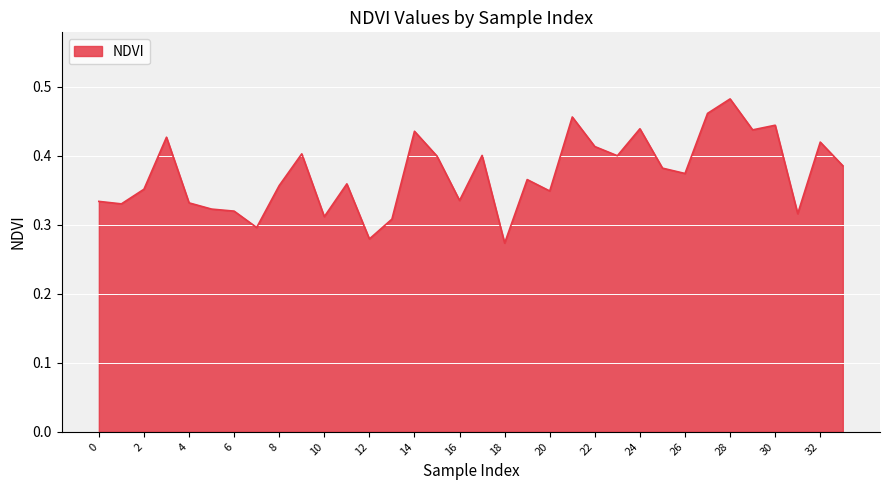

What is the average value?

0.4